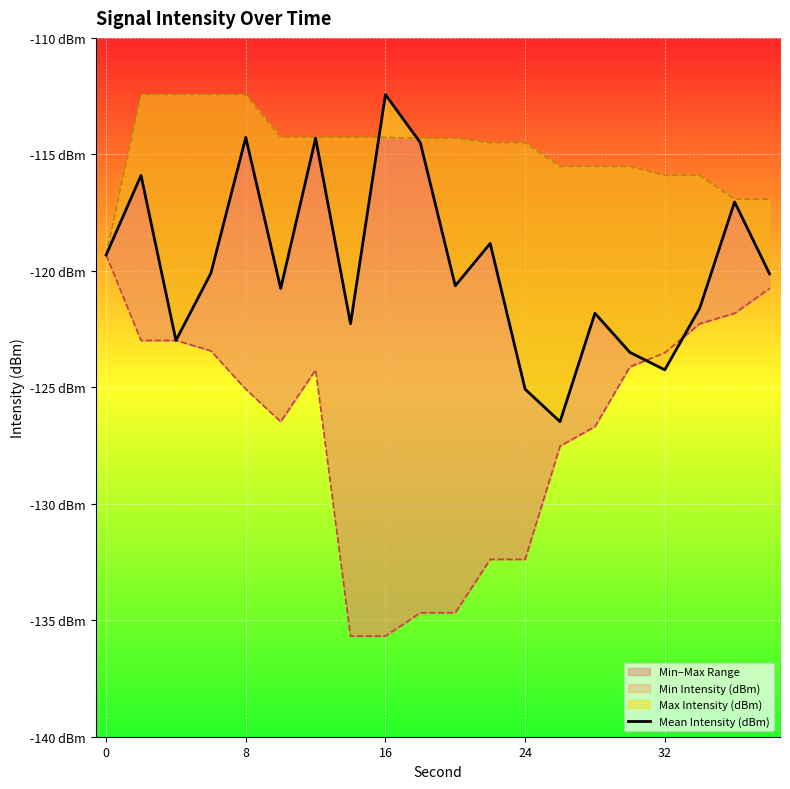

The chart shows a value of -48.9 at 14. True or false?

False